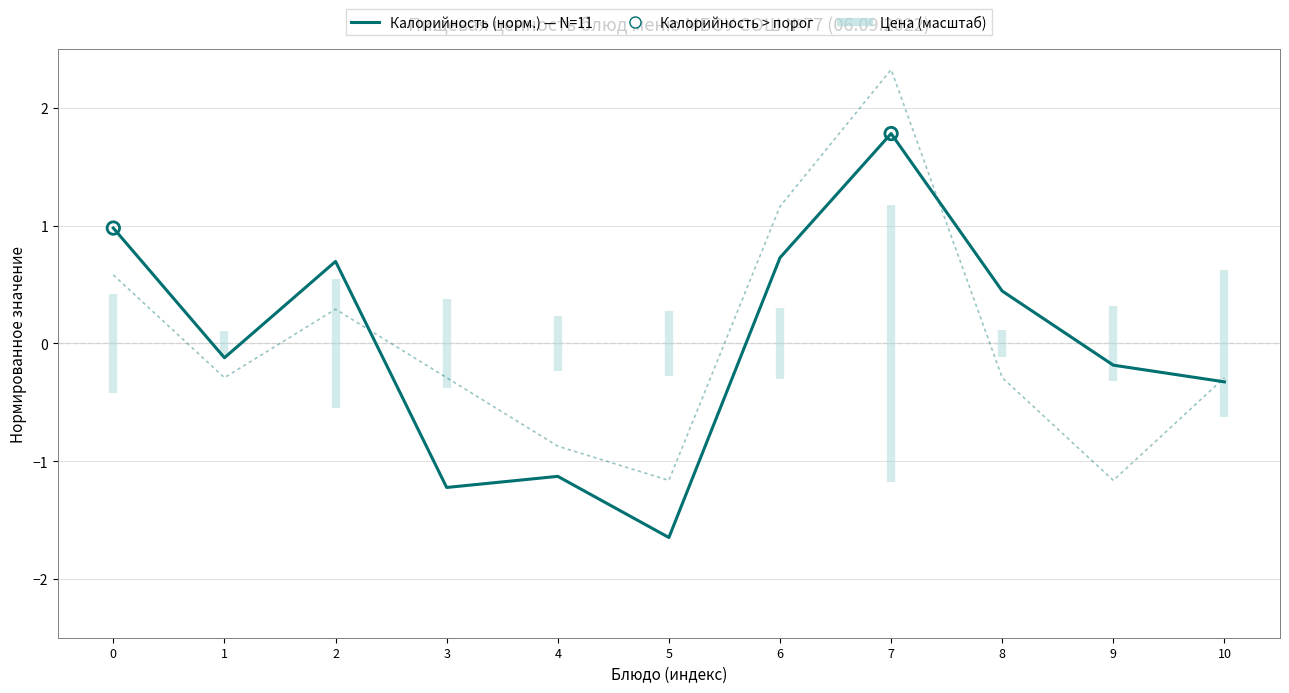

At how many categories does at least one series exceed 0?

5